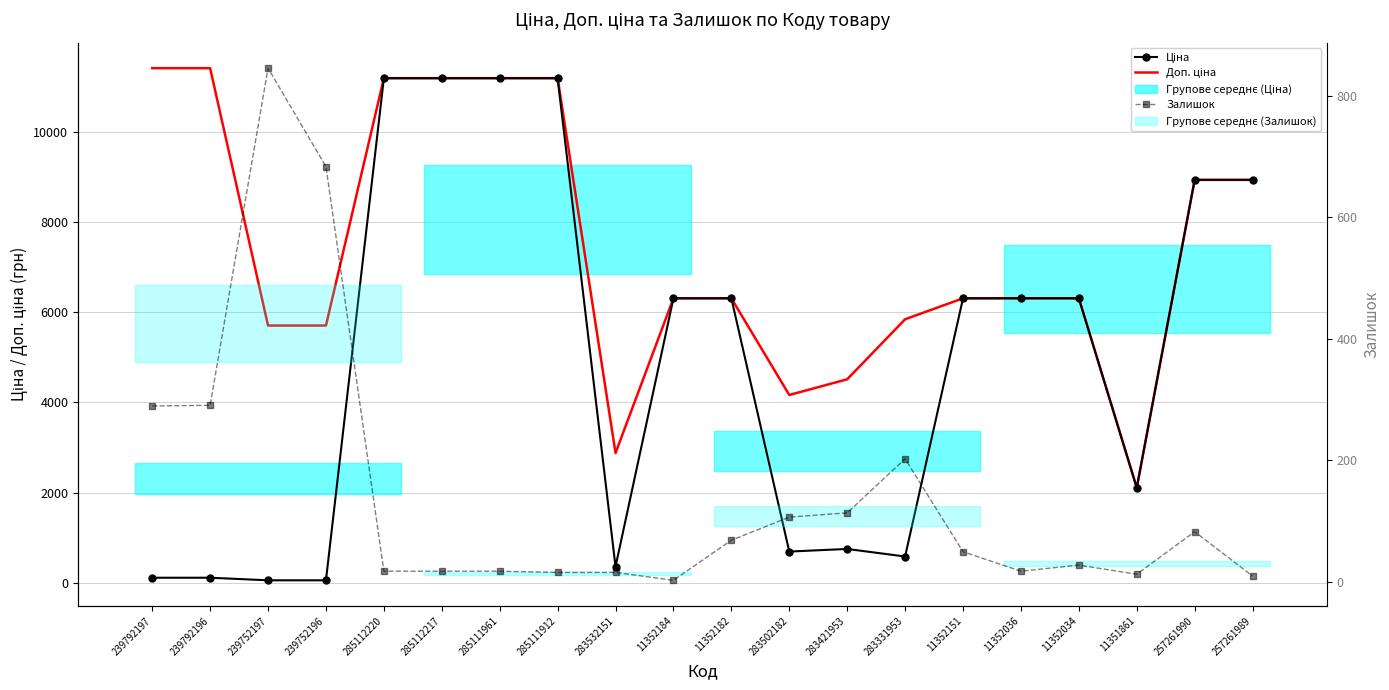

What is the difference between the maximum and minimum values in the Залишок series?

843.0